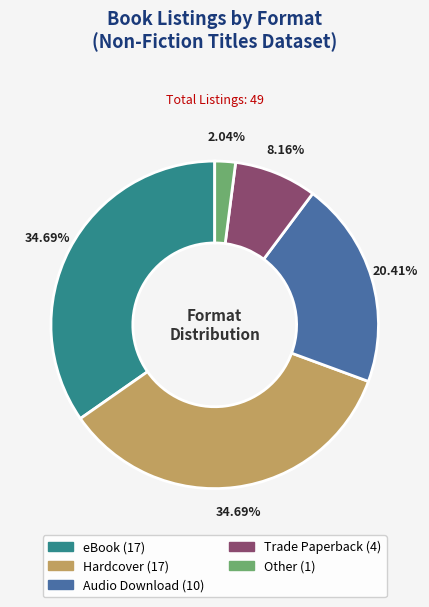

Does eBook represent more than half of the total?

No